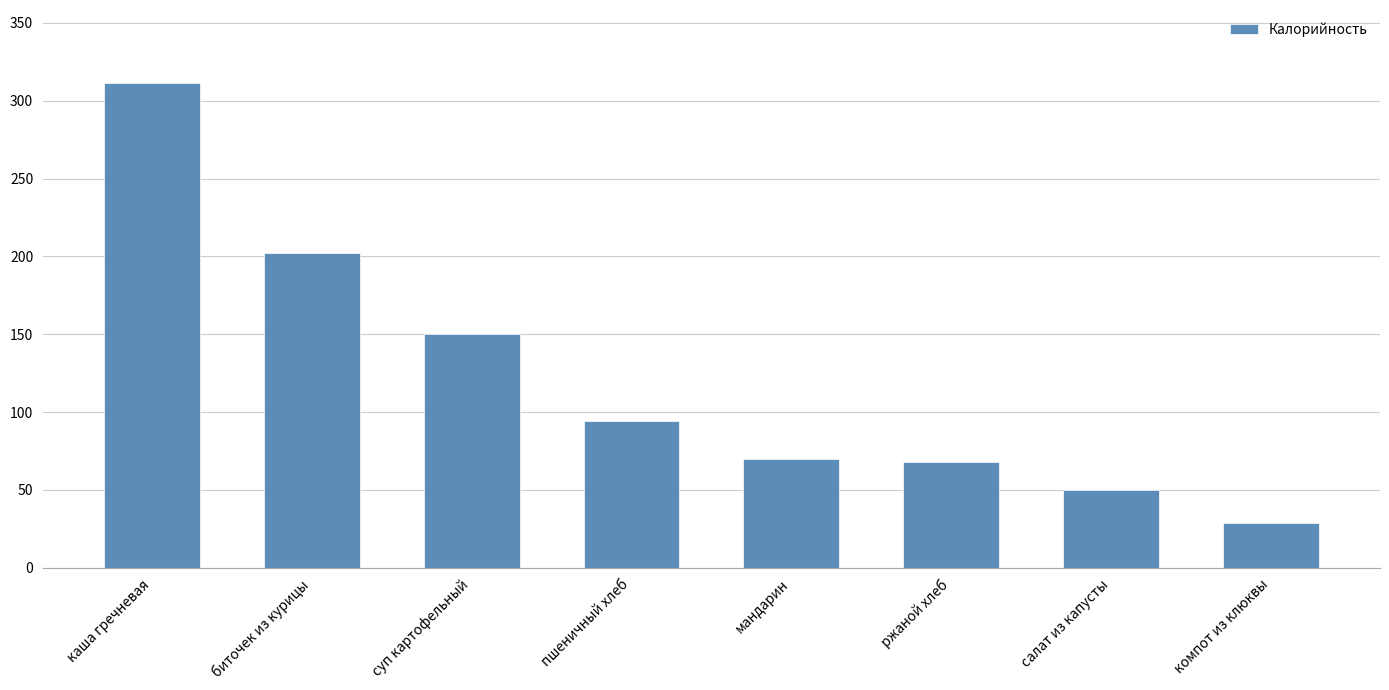

What position from the left is биточек из курицы?

2